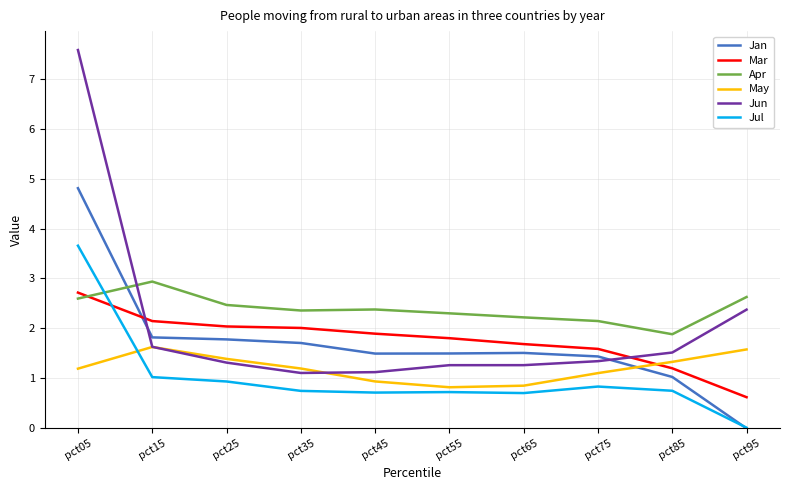

After their last crossing, which series has the higher values: May or Mar?

May